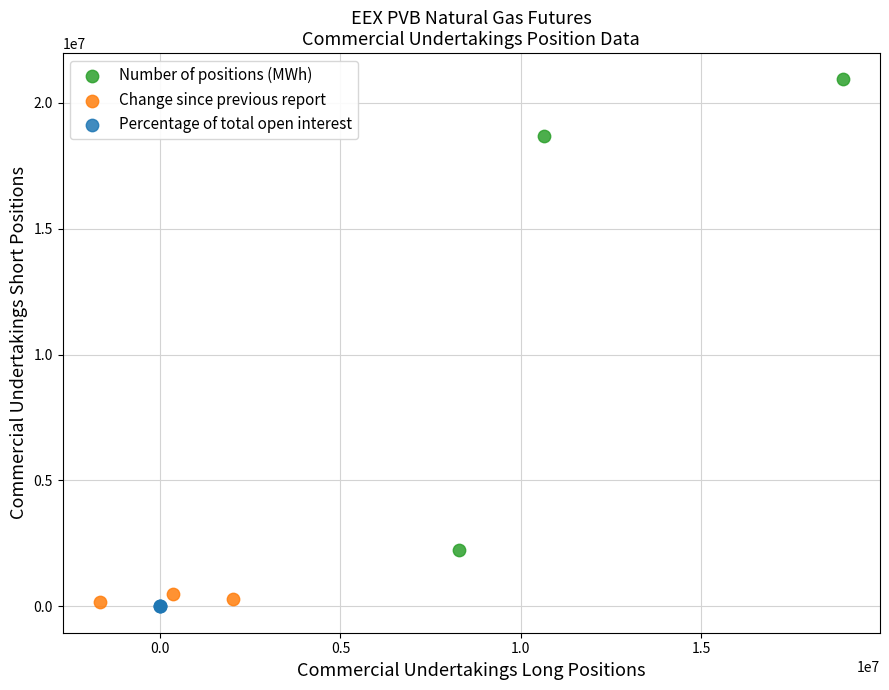

Which series reaches the minimum Y coordinate?

Percentage of total open interest